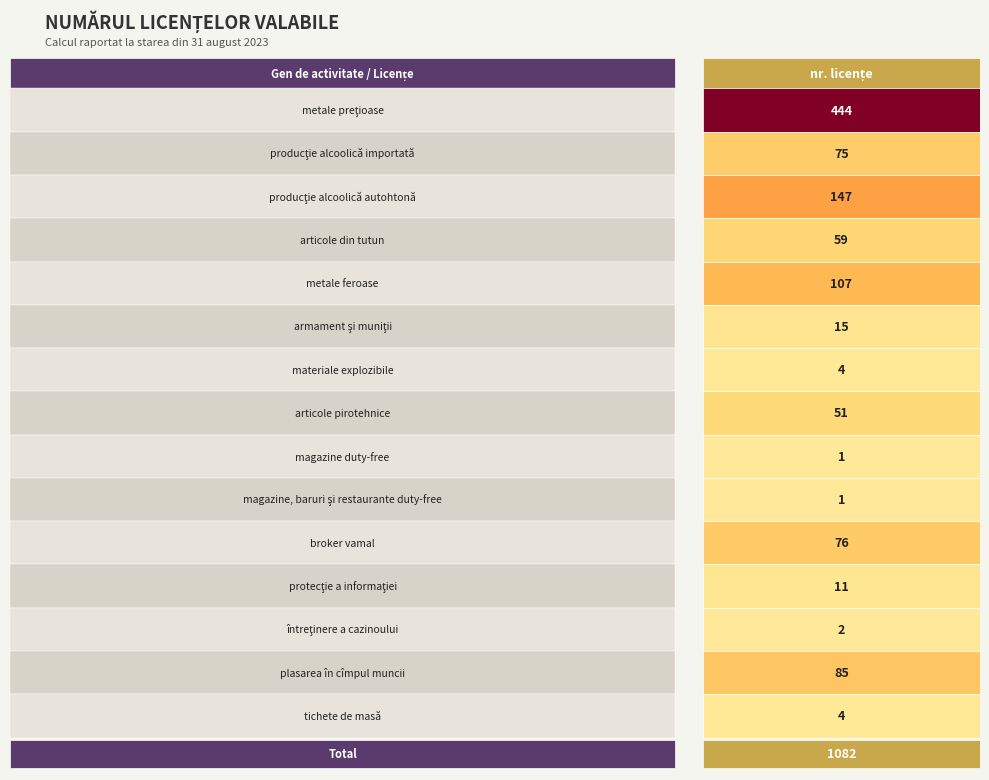

What is the greatest value displayed?

444